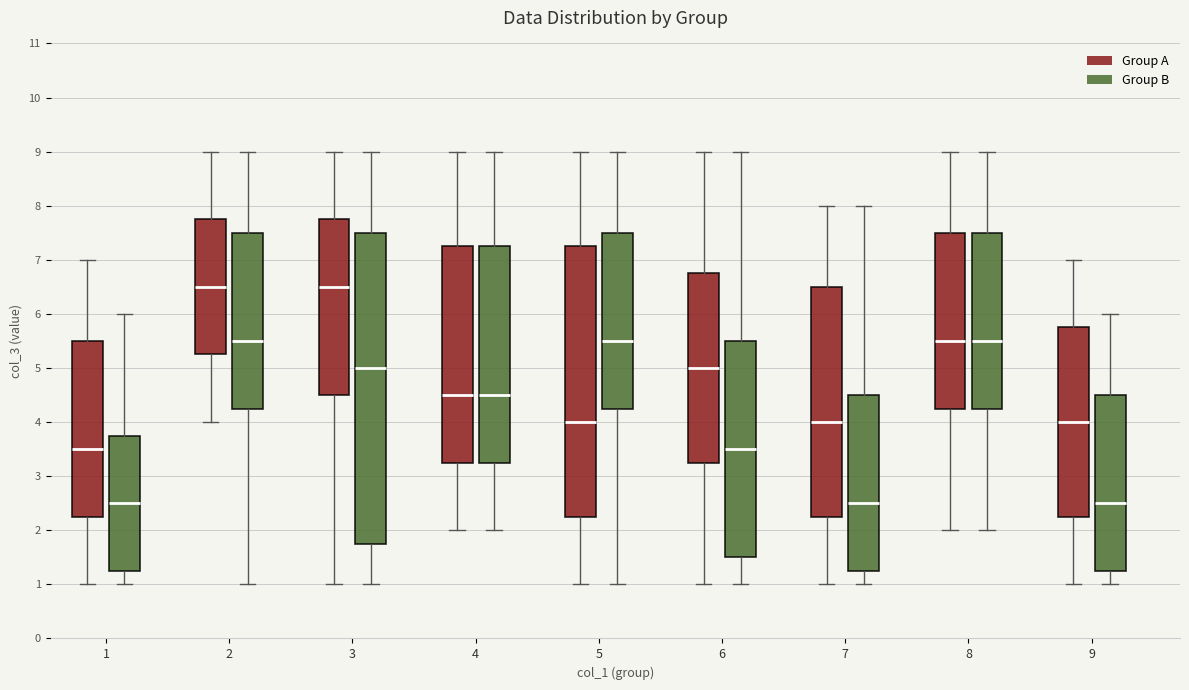

Which box is the tallest, from its lower edge to its upper edge?

3 (Group B)